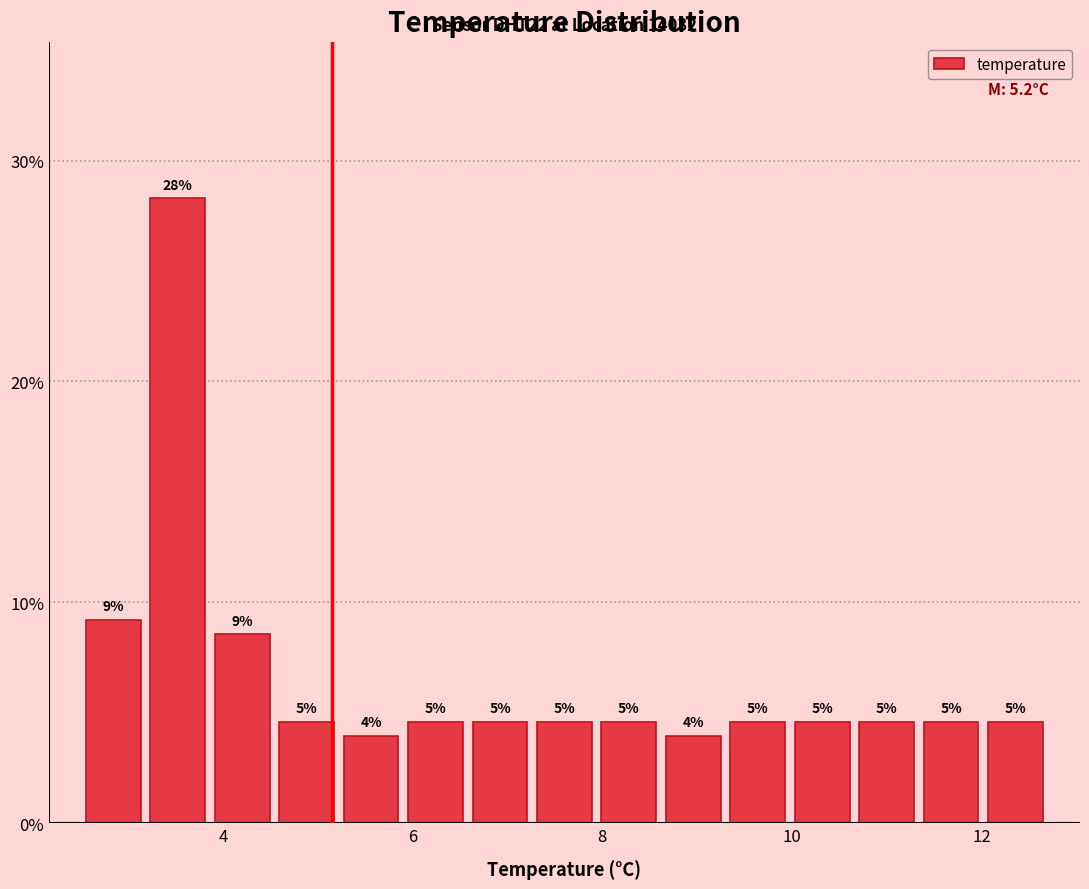

Read against the x-axis, roughly where is the centre of the tallest bar?

3.6